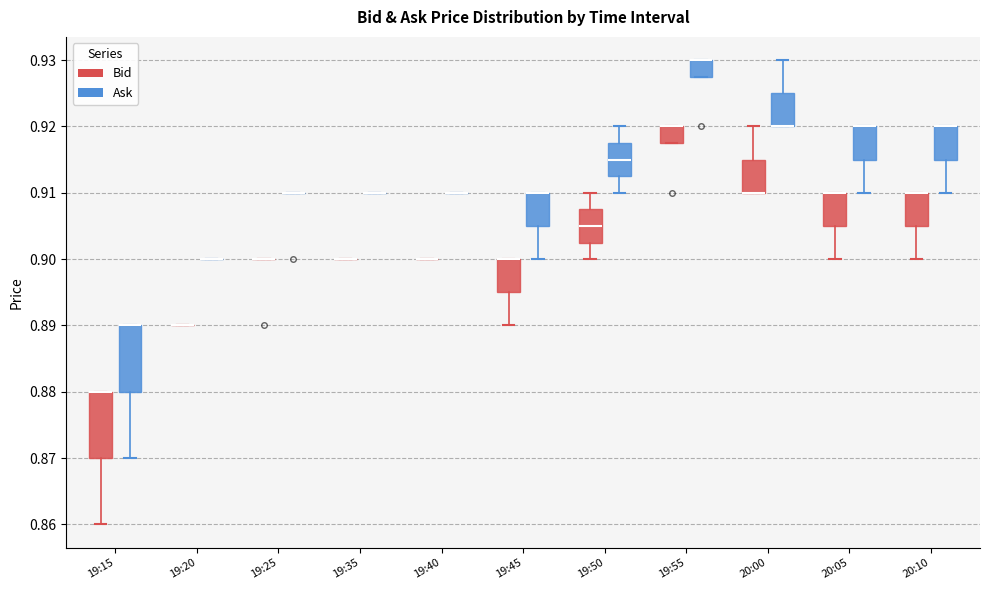

Reading left to right, read every box against the y-axis: the position of its median line, the range the box covers, and the ends of its whiskers. The values are not printed on the chart, so give them approximately, as read against the axis.

19:15 (Bid): median 0.880 (drawn on the box's upper edge), box 0.870 to 0.880, whiskers 0.860 to 0.880
19:15 (Ask): median 0.890 (drawn on the box's upper edge), box 0.880 to 0.890, whiskers 0.870 to 0.890
19:20 (Bid): box collapsed to a line at 0.890, whiskers 0.890 to 0.890
19:20 (Ask): box collapsed to a line at 0.900, whiskers 0.900 to 0.900
19:25 (Bid): box collapsed to a line at 0.900, whiskers 0.900 to 0.900
19:25 (Ask): box collapsed to a line at 0.910, whiskers 0.910 to 0.910
19:35 (Bid): box collapsed to a line at 0.900, whiskers 0.900 to 0.900
19:35 (Ask): box collapsed to a line at 0.910, whiskers 0.910 to 0.910
19:40 (Bid): box collapsed to a line at 0.900, whiskers 0.900 to 0.900
19:40 (Ask): box collapsed to a line at 0.910, whiskers 0.910 to 0.910
19:45 (Bid): median 0.900 (drawn on the box's upper edge), box 0.895 to 0.900, whiskers 0.890 to 0.900
19:45 (Ask): median 0.910 (drawn on the box's upper edge), box 0.905 to 0.910, whiskers 0.900 to 0.910
19:50 (Bid): median 0.905, box 0.903 to 0.908, whiskers 0.900 to 0.910
19:50 (Ask): median 0.915, box 0.913 to 0.918, whiskers 0.910 to 0.920
19:55 (Bid): median 0.920 (drawn on the box's upper edge), box 0.918 to 0.920, whiskers 0.918 to 0.920
19:55 (Ask): median 0.930 (drawn on the box's upper edge), box 0.928 to 0.930, whiskers 0.928 to 0.930
20:00 (Bid): median 0.910 (drawn on the box's lower edge), box 0.910 to 0.915, whiskers 0.910 to 0.920
20:00 (Ask): median 0.920 (drawn on the box's lower edge), box 0.920 to 0.925, whiskers 0.920 to 0.930
20:05 (Bid): median 0.910 (drawn on the box's upper edge), box 0.905 to 0.910, whiskers 0.900 to 0.910
20:05 (Ask): median 0.920 (drawn on the box's upper edge), box 0.915 to 0.920, whiskers 0.910 to 0.920
20:10 (Bid): median 0.910 (drawn on the box's upper edge), box 0.905 to 0.910, whiskers 0.900 to 0.910
20:10 (Ask): median 0.920 (drawn on the box's upper edge), box 0.915 to 0.920, whiskers 0.910 to 0.920